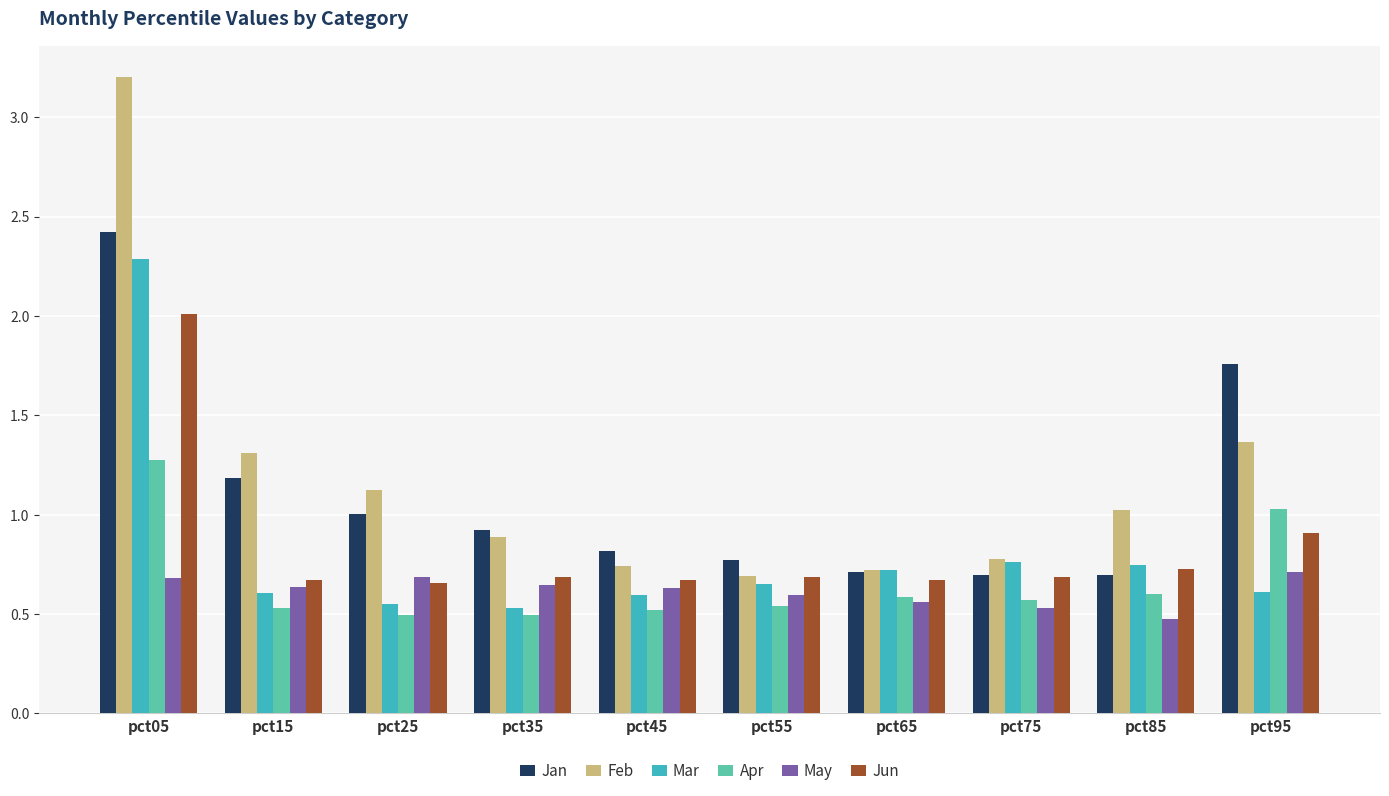

What is the maximum value shown in the chart?

3.2